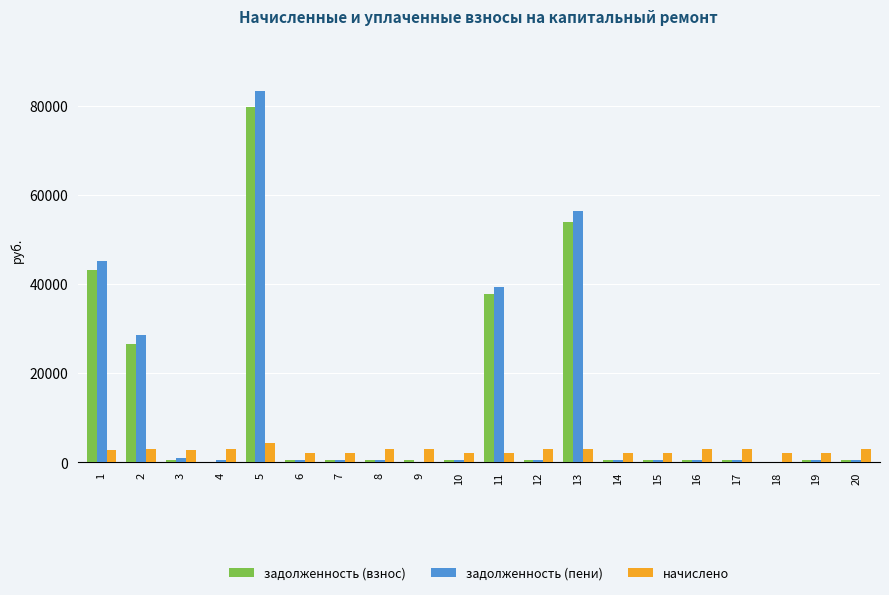

How many groups of bars are there?

20